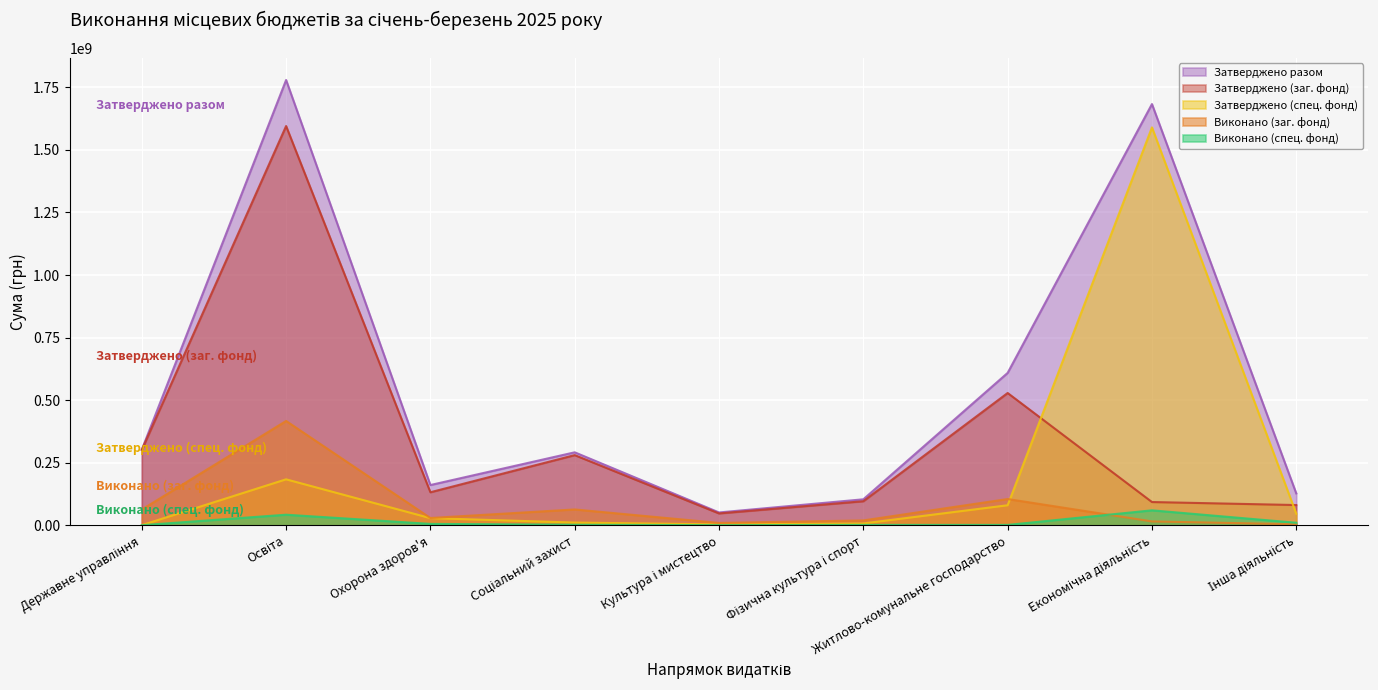

How many distinct data groups are displayed?

5